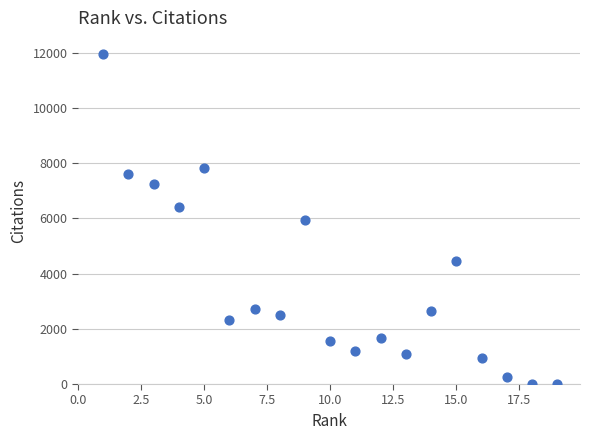

What is the range of X values (max minus min)?

18